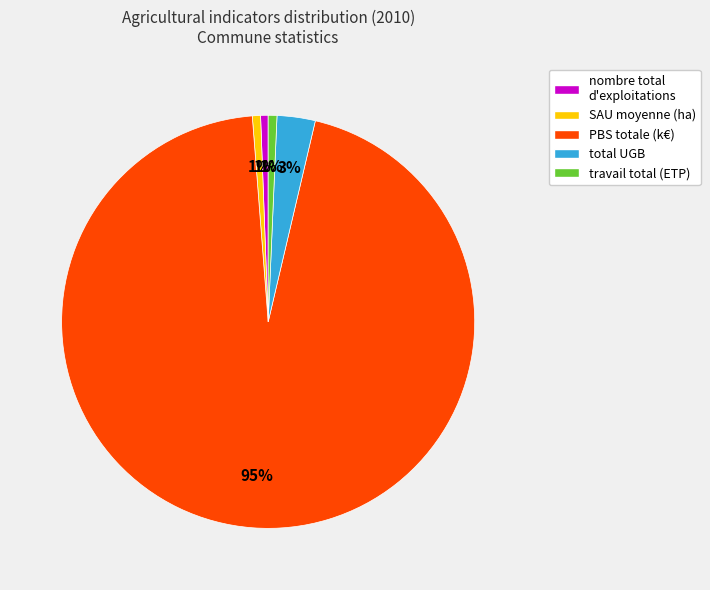

To the nearest percent, what is the average slice percentage?

20%